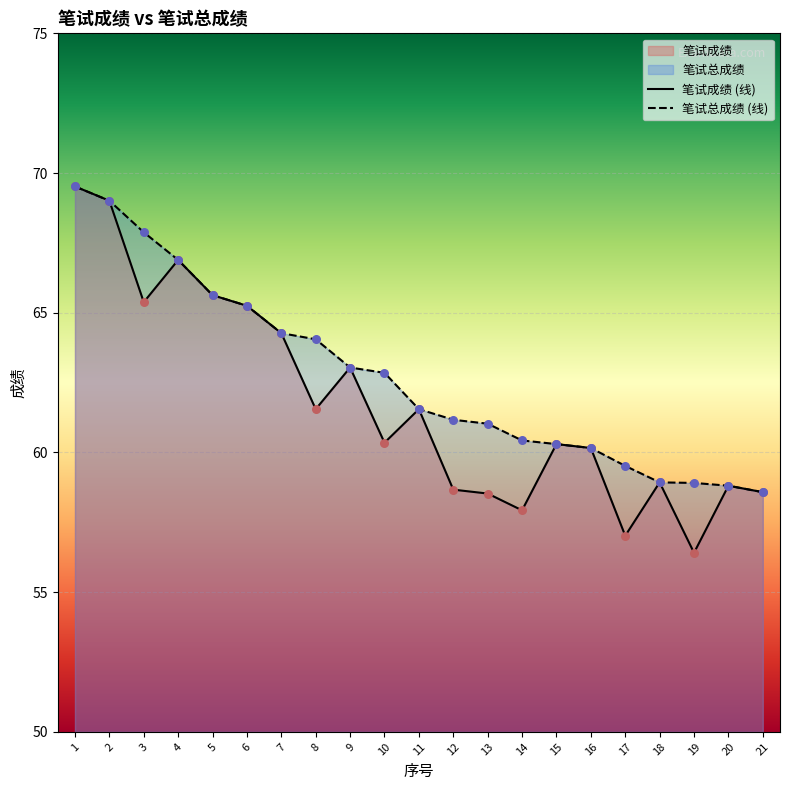

What is the total value across all series at 18?

117.9